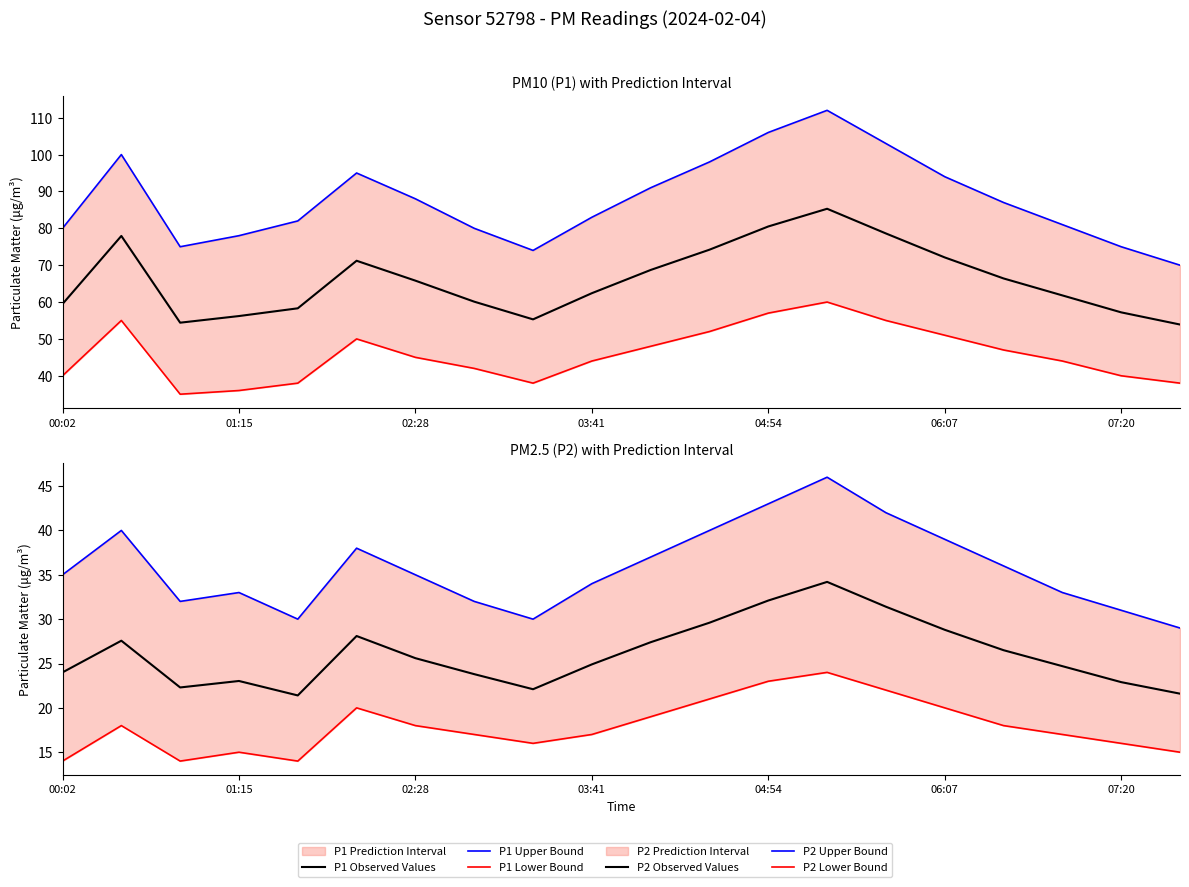

What is the average value of the P1 Upper Bound series?

87.6